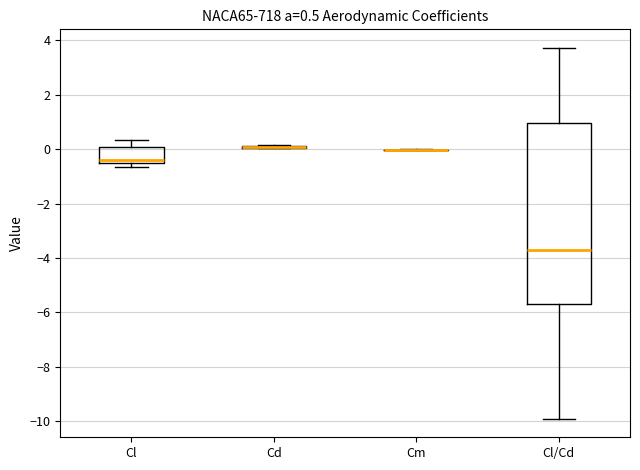

Which box is the tallest, from its lower edge to its upper edge?

Cl/Cd